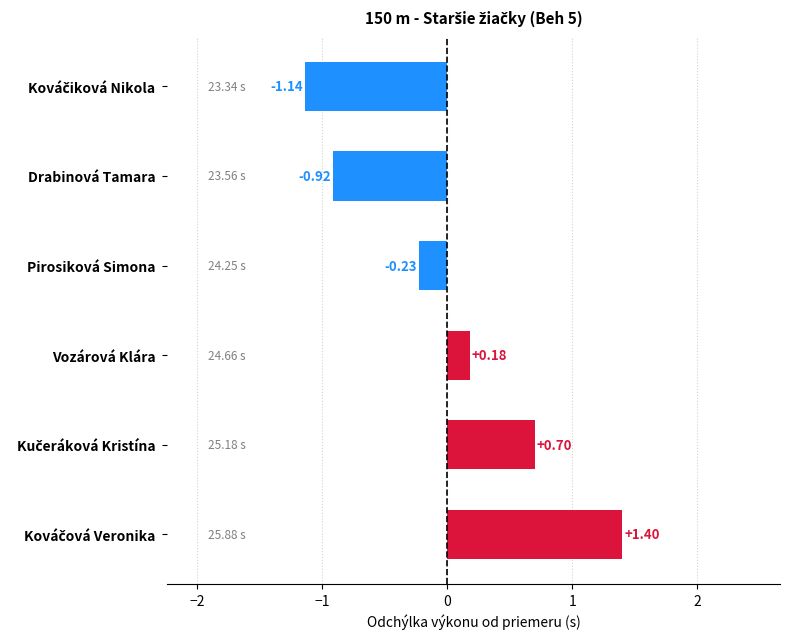

Where is the data nearest to the value 0?

Vozárová Klára